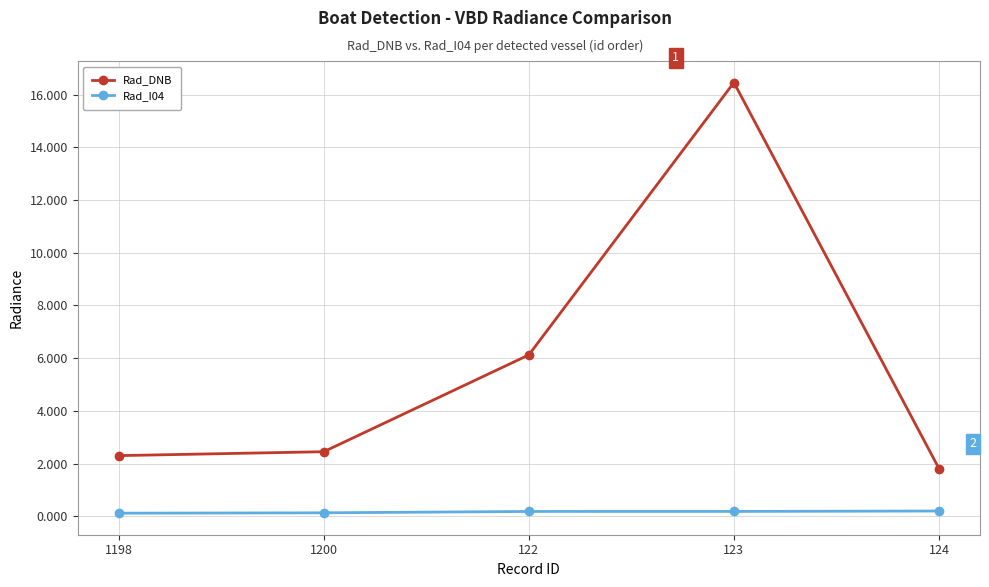

How many lines are shown in the chart?

2